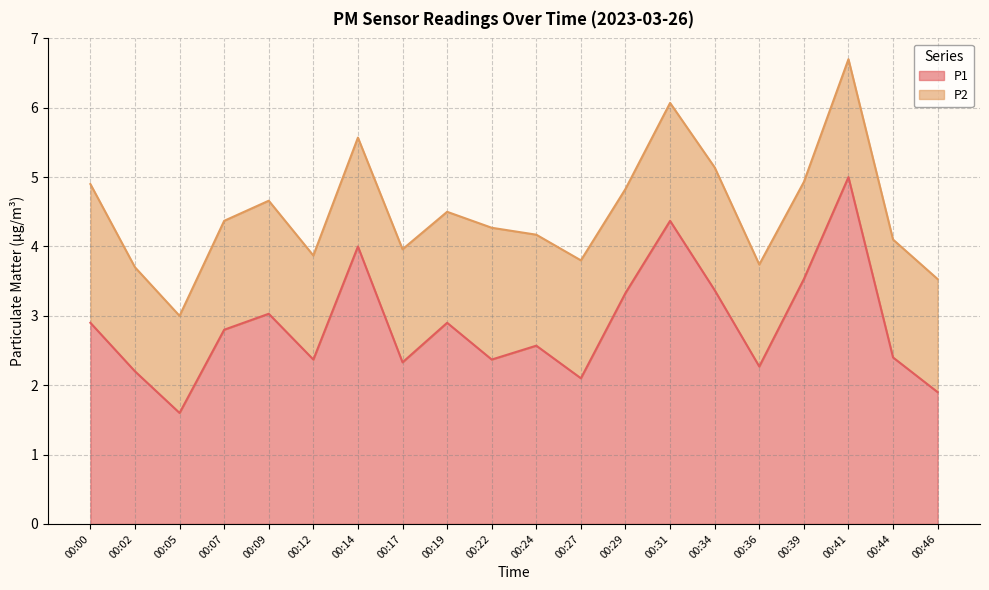

Is it true that the value at 00:17 is 0.7?

False